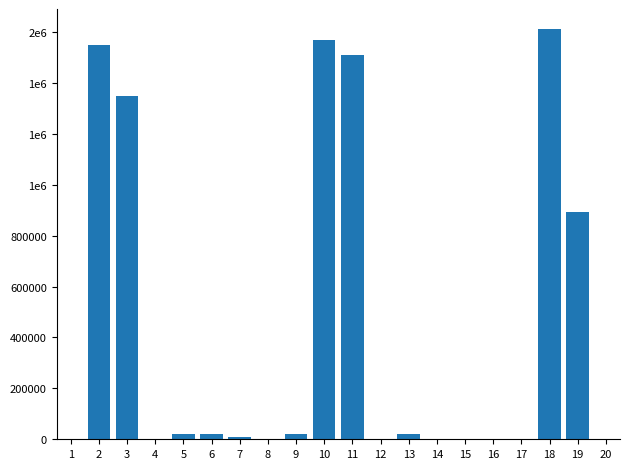

Reading left to right, list all the values displayed in this chart.

1=0.0	2=1550000.0	3=1350000.0	4=0.0	5=20800.0	6=20800.0	7=10000.0	8=0.0	9=20800.0	10=1570000.0	11=1510000.0	12=0.0	13=20800.0	14=0.0	15=0.0	16=0.0	17=0.0	18=1610000.0	19=891000.0	20=0.0